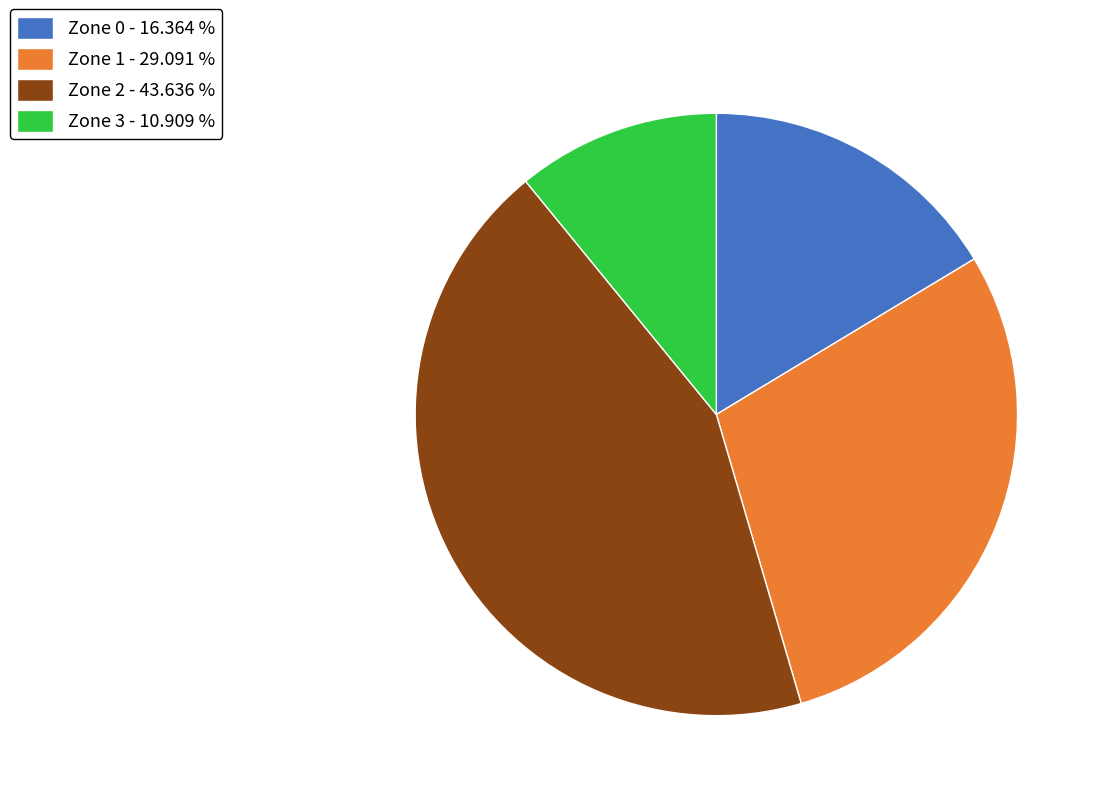

True or false: Zone 3 accounts for 11% of the total.

True